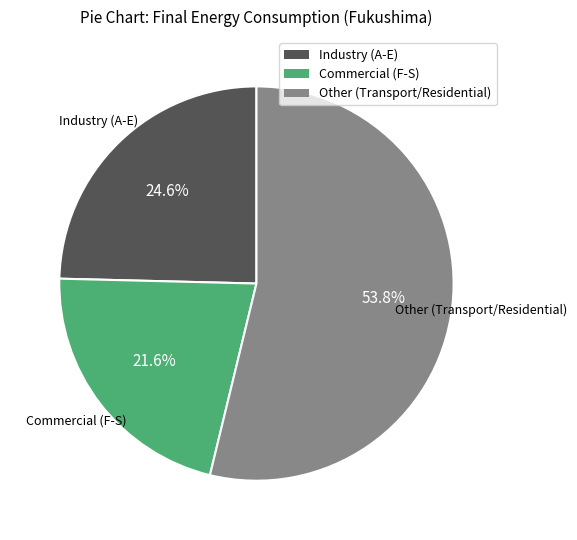

Is there any slice that represents more than half of the pie?

Yes